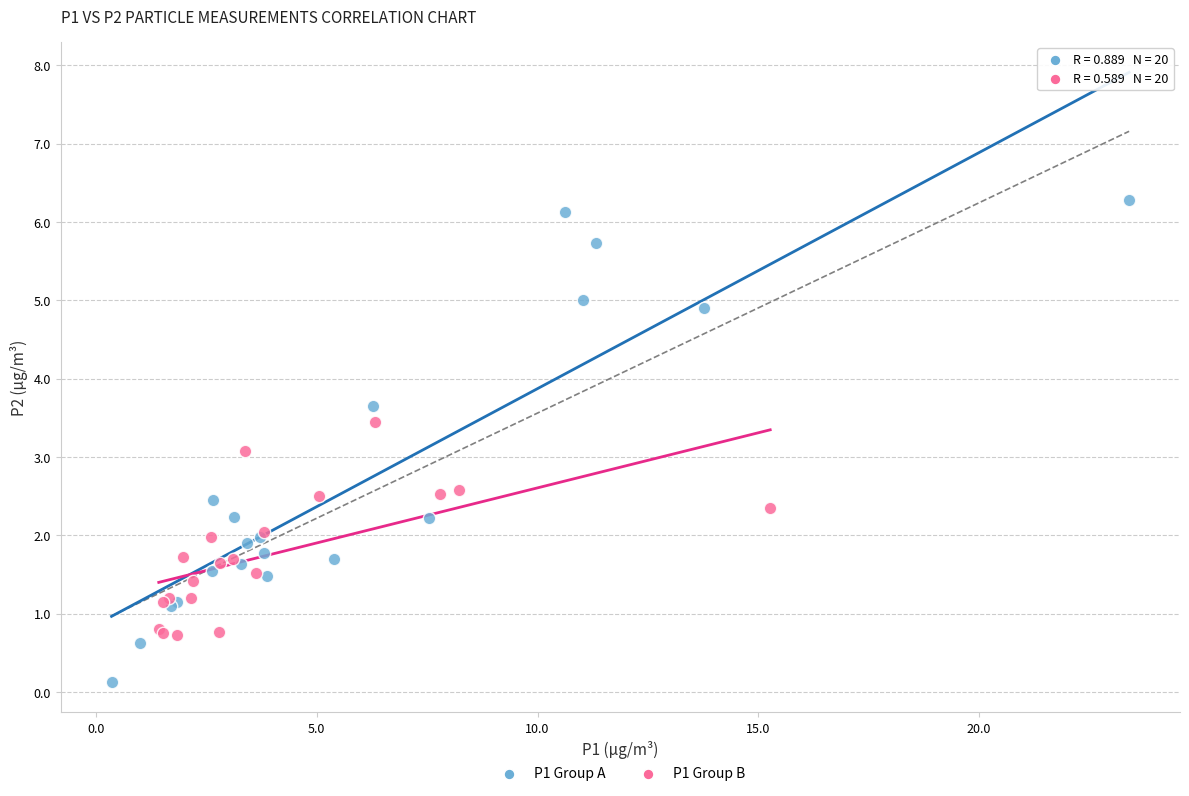

Which series has the largest Y range (max minus min)?

P1 Group A